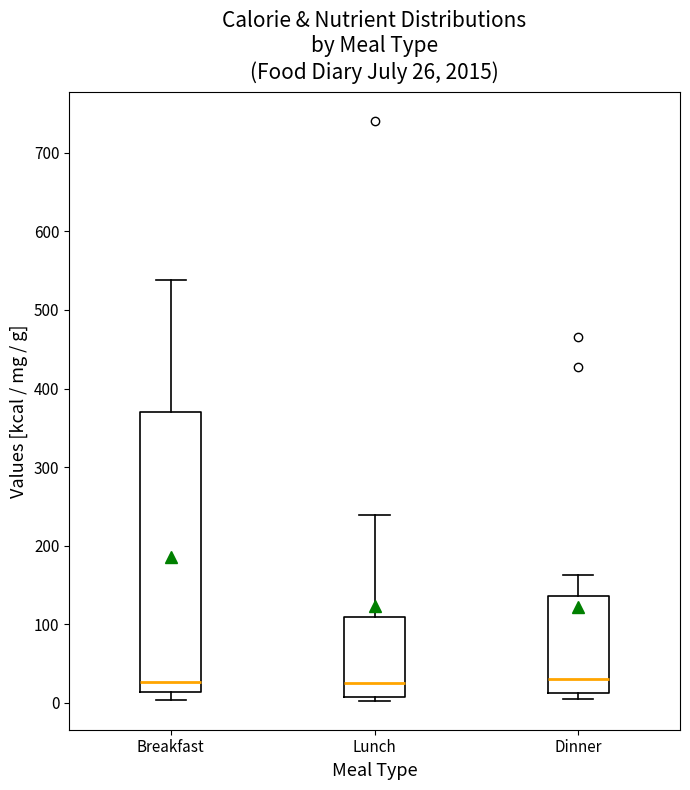

Which box is the tallest, from its lower edge to its upper edge?

Breakfast